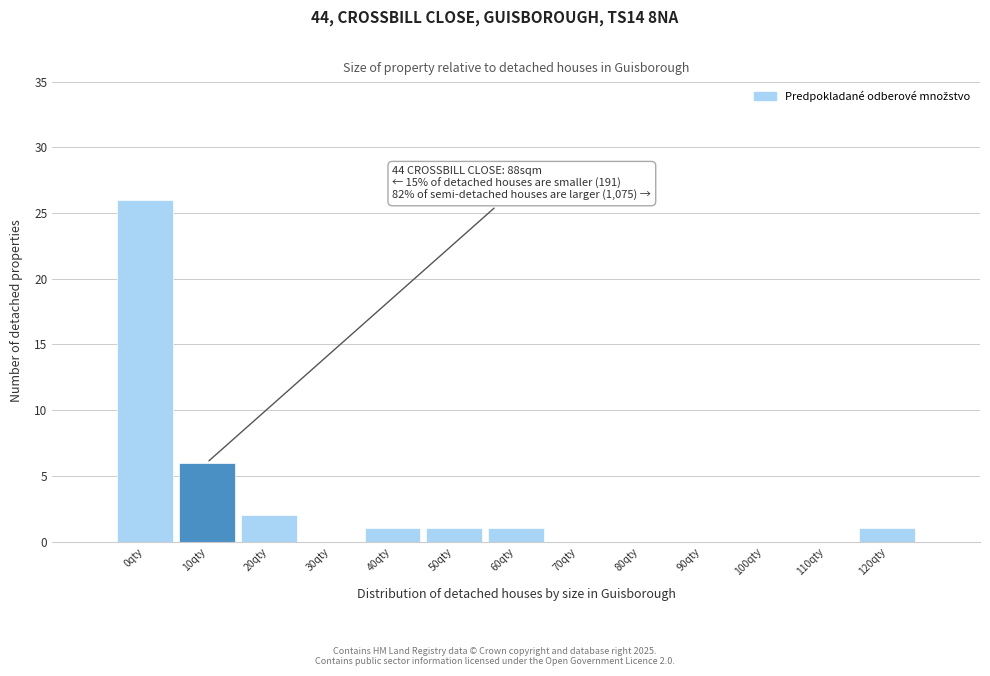

Reading left to right, transcribe all the data shown in this chart.

0qty=26	10qty=6	20qty=2	30qty=0	40qty=1	50qty=1	60qty=1	70qty=0	80qty=0	90qty=0	100qty=0	110qty=0	120qty=1